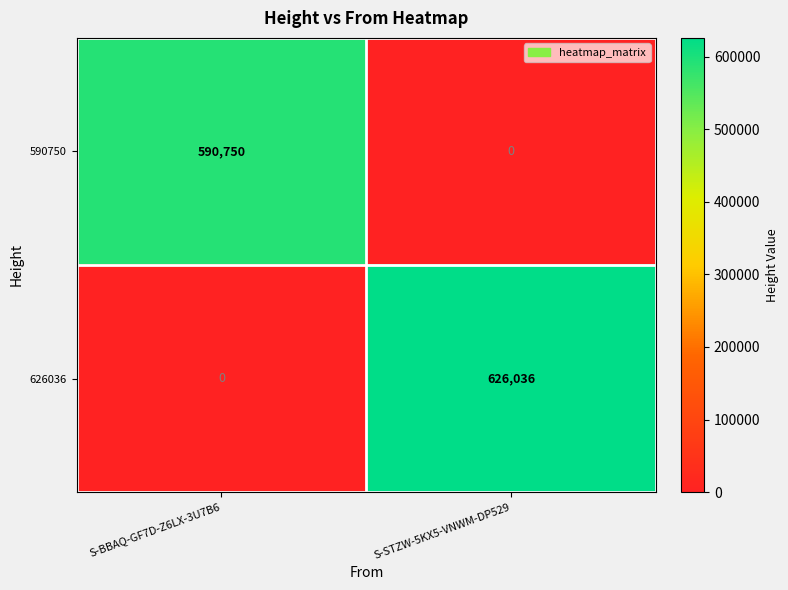

List the series in order of their peak value, lowest first.

590750, 626036